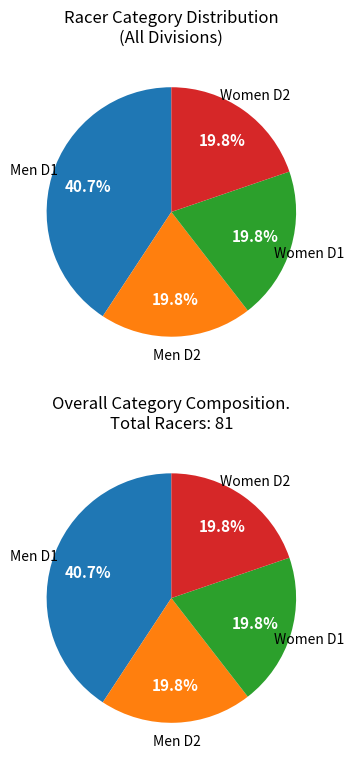

Which category has the smallest portion of the pie?

Men D2